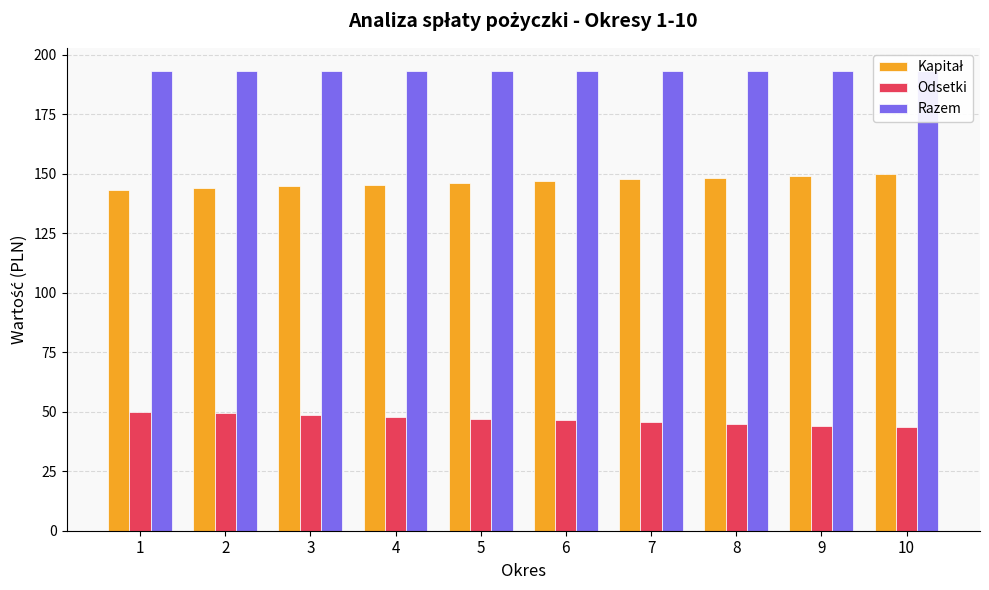

Which series changed the most between 2 and 4?

Kapitał